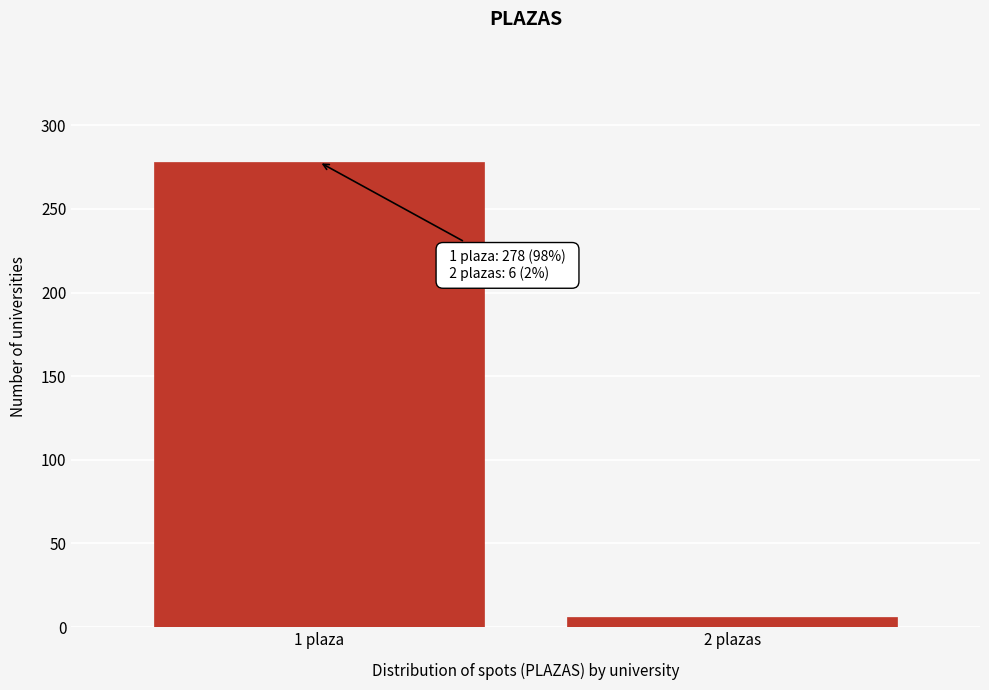

Reading left to right, what are all the values shown in this chart?

1 plaza=278	2 plazas=6